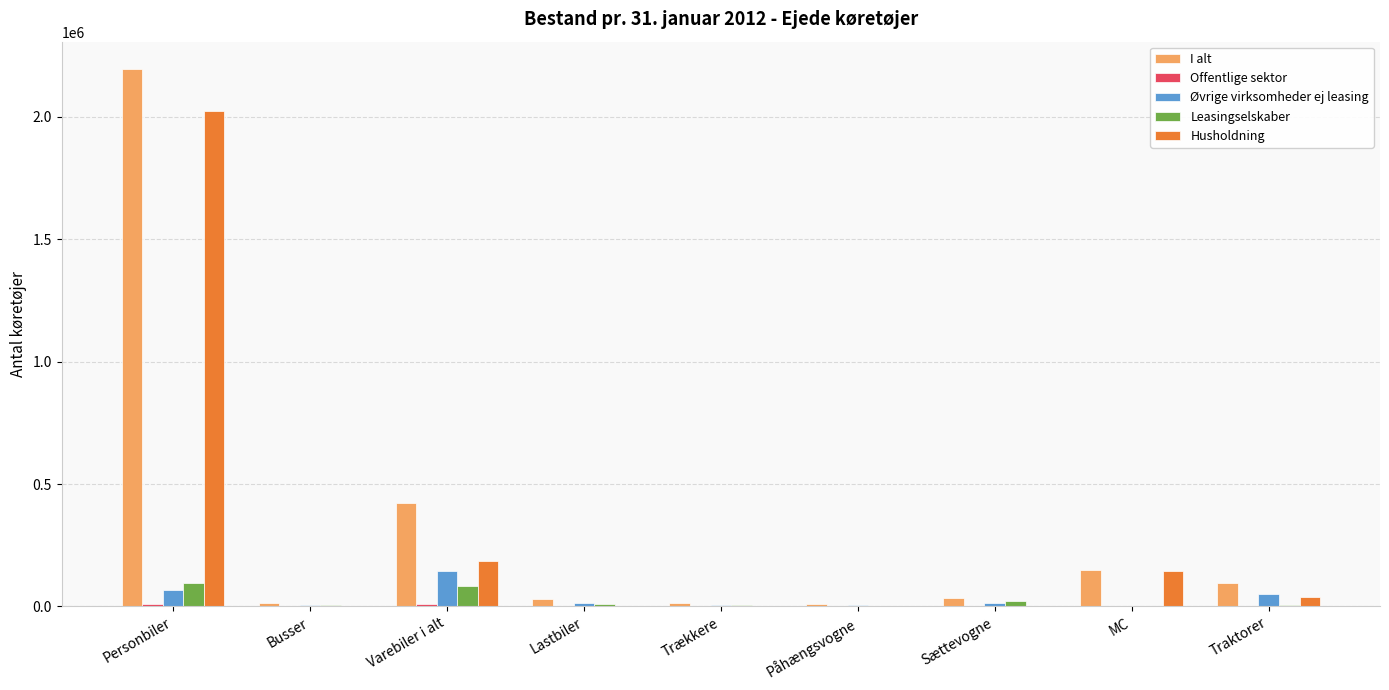

Where does the Øvrige virksomheder ej leasing series first go above 14670?

Personbiler